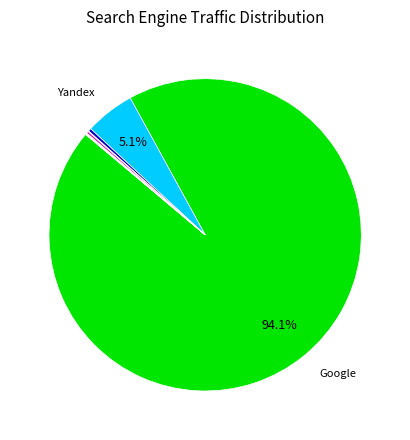

Is there a majority slice in this chart?

Yes